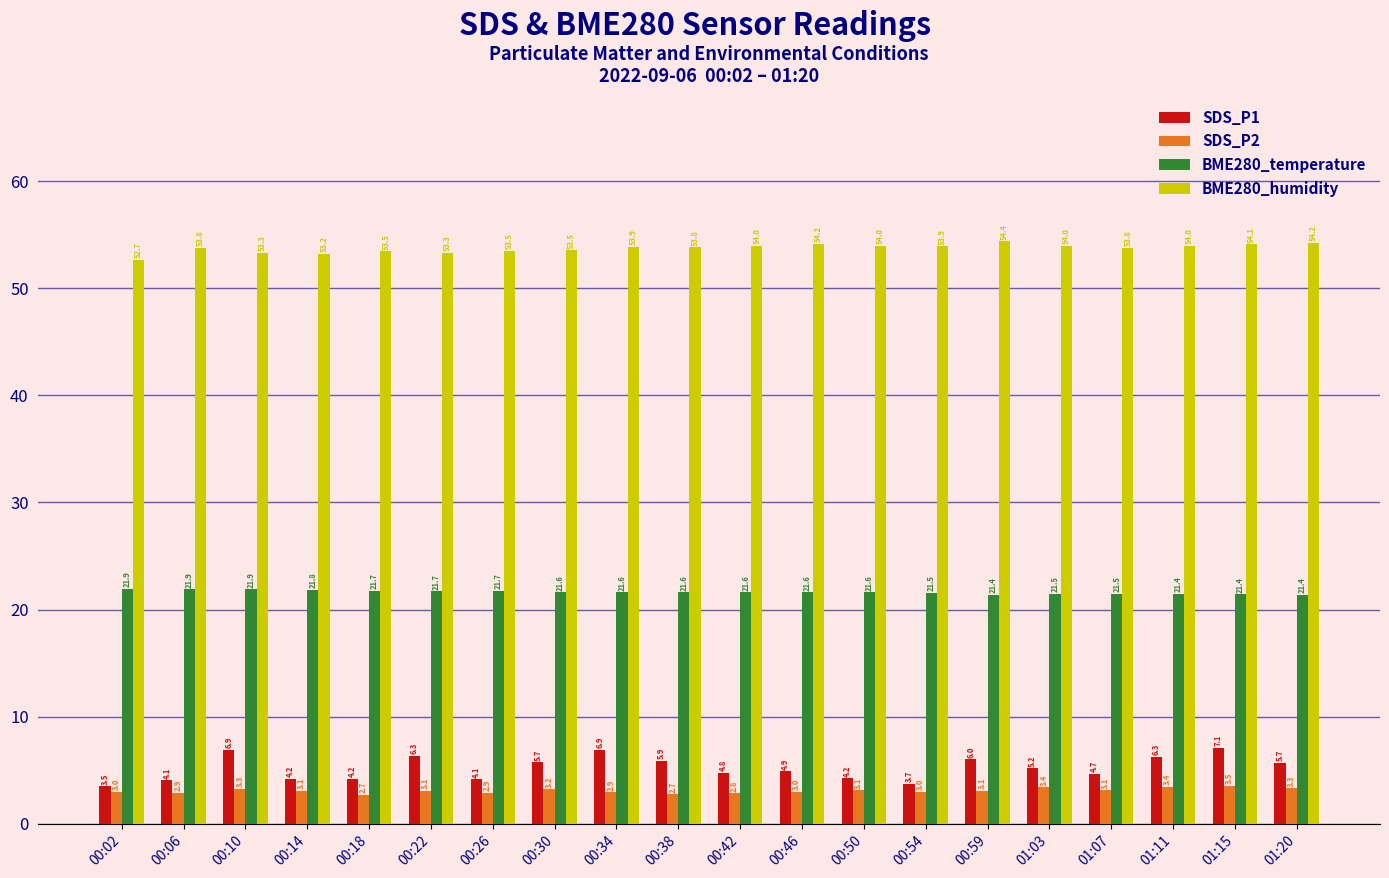

At how many categories does at least one series exceed 23?

20